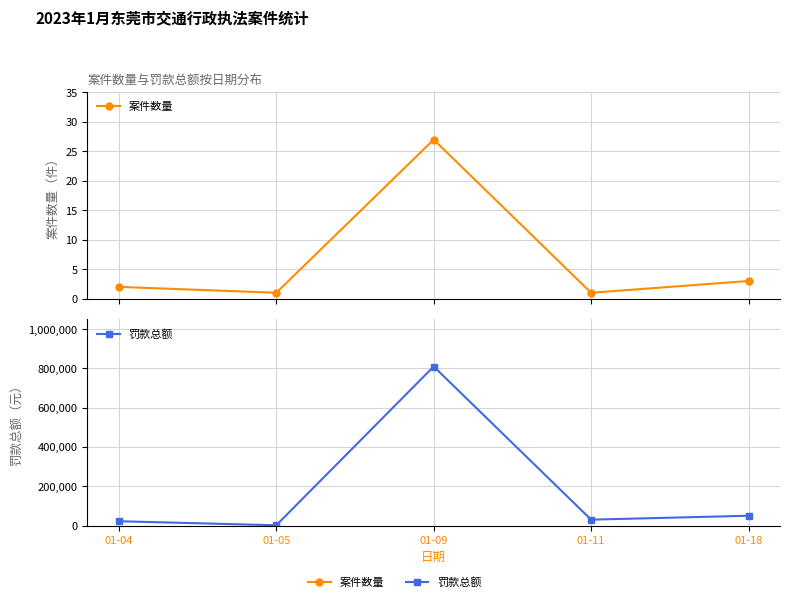

Rank the series by their average value, from lowest to highest.

案件数量, 罚款总额